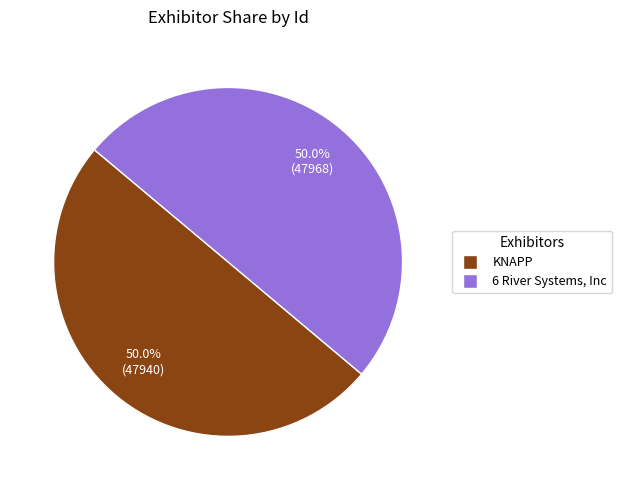

Combined, what portion of the pie is KNAPP and 6 River Systems, Inc?

100.0%